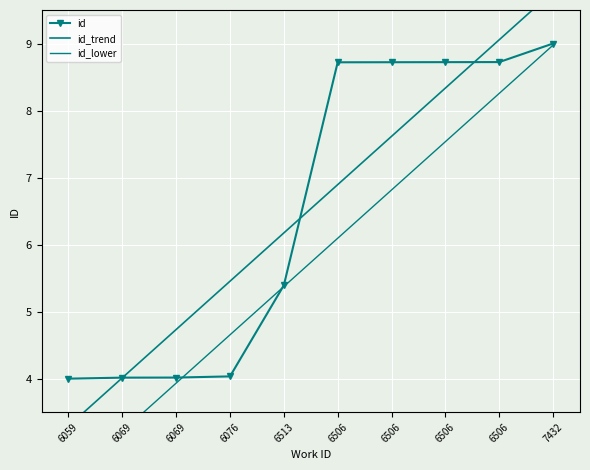

What is the difference between the highest and lowest values at 6506?

2.6